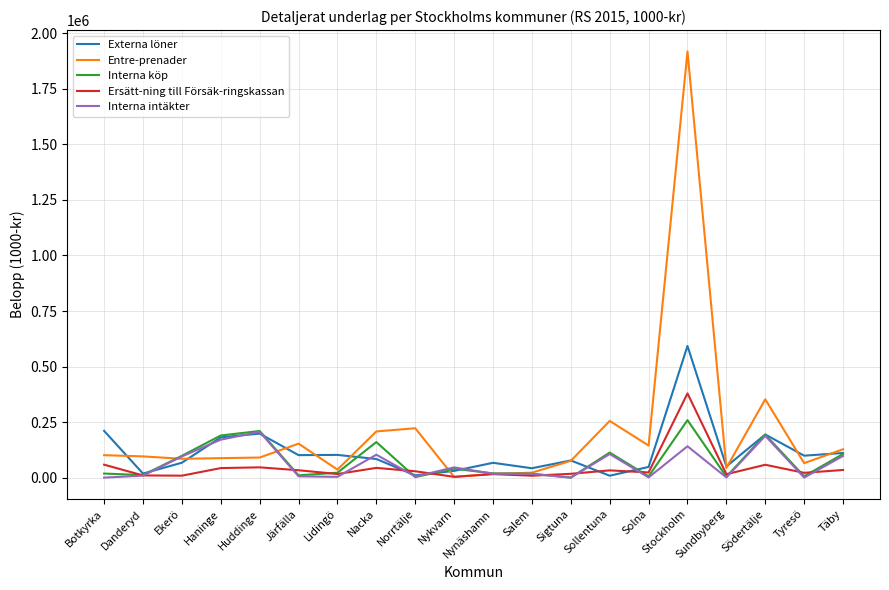

What is the highest value of the Externa löner series?

592679